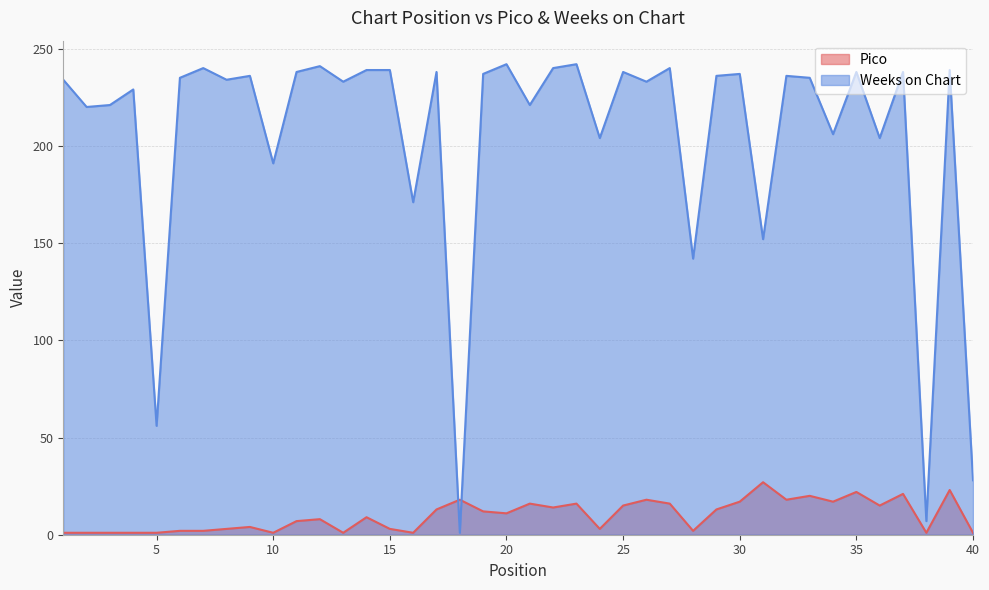

Reading right to left, what are all the values shown in this chart?

Pico: 1	23	1	21	15	22	17	20	18	27	17	13	2	16	18	15	3	16	14	16	11	12	18	13	1	3	9	1	8	7	1	4	3	2	2	1	1	1	1	1
Weeks on Chart: 28	239	7	238	204	238	206	235	236	152	237	236	142	240	233	238	204	242	240	221	242	237	1	238	171	239	239	233	241	238	191	236	234	240	235	56	229	221	220	234